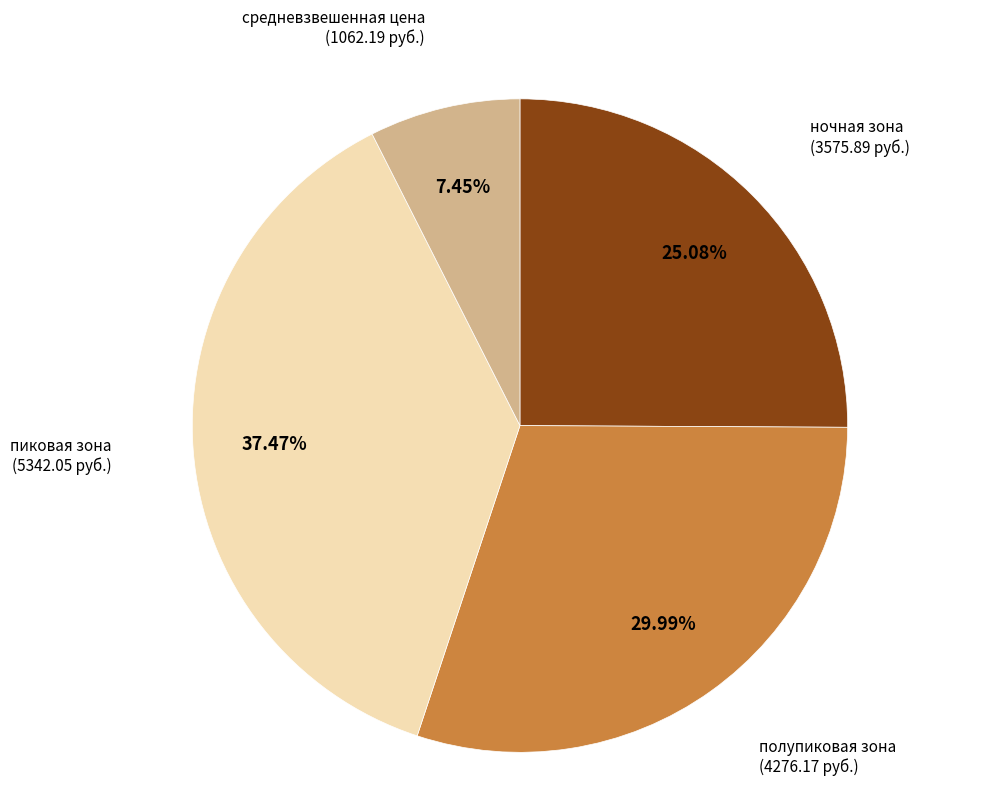

Is there any slice that represents more than half of the pie?

No